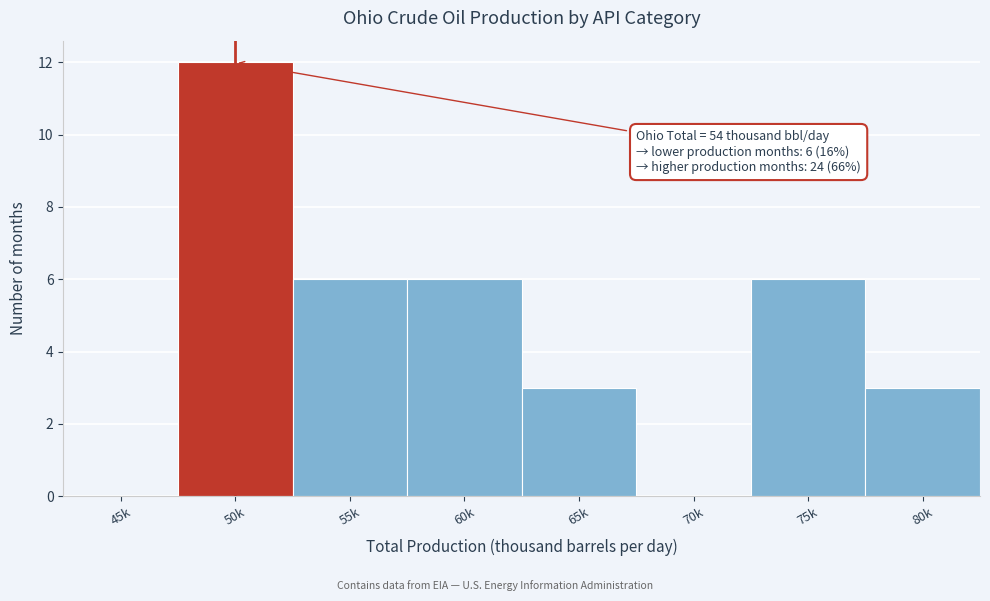

Reading right to left, transcribe all the data shown in this chart.

80k=3	75k=6	70k=0	65k=3	60k=6	55k=6	50k=12	45k=0